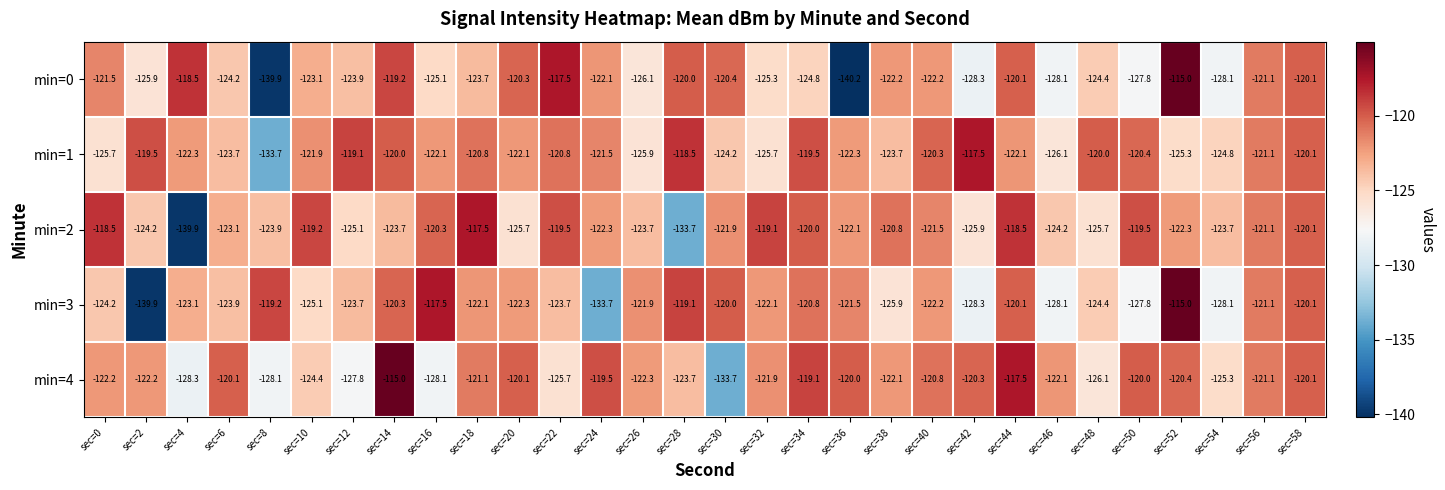

At which label does min=3 first exceed -122?

sec=8